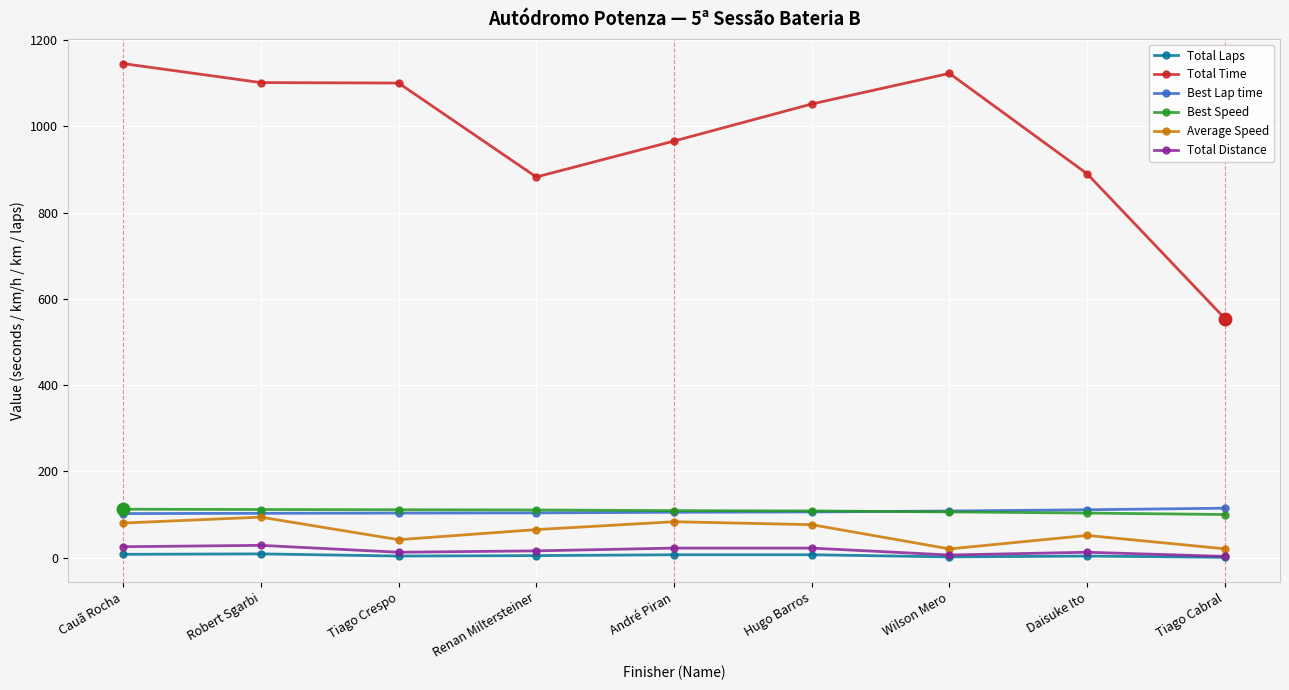

What is the minimum value for Best Lap time?

102.4